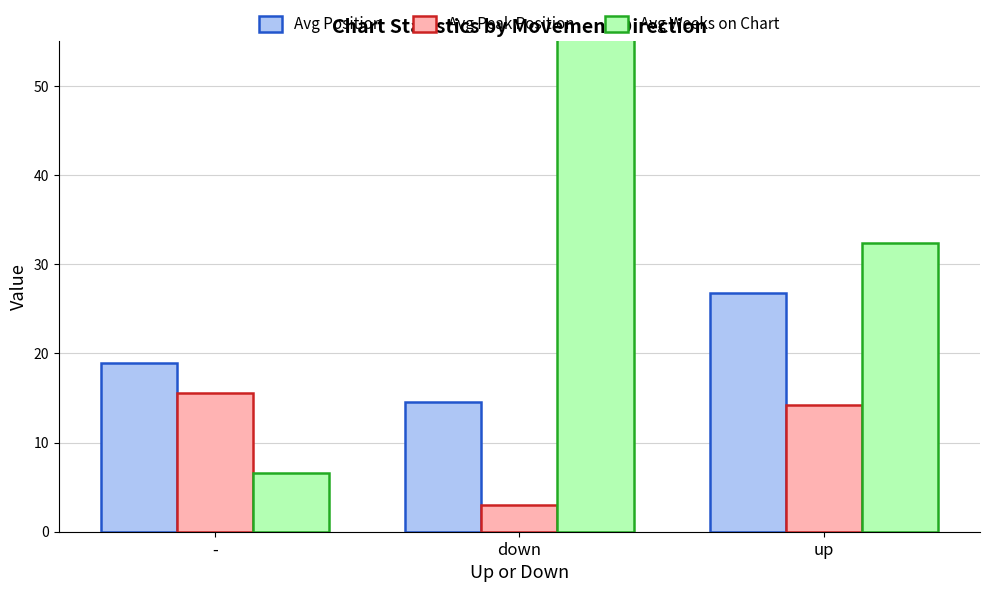

Where does the Avg Position series first go above 18?

-